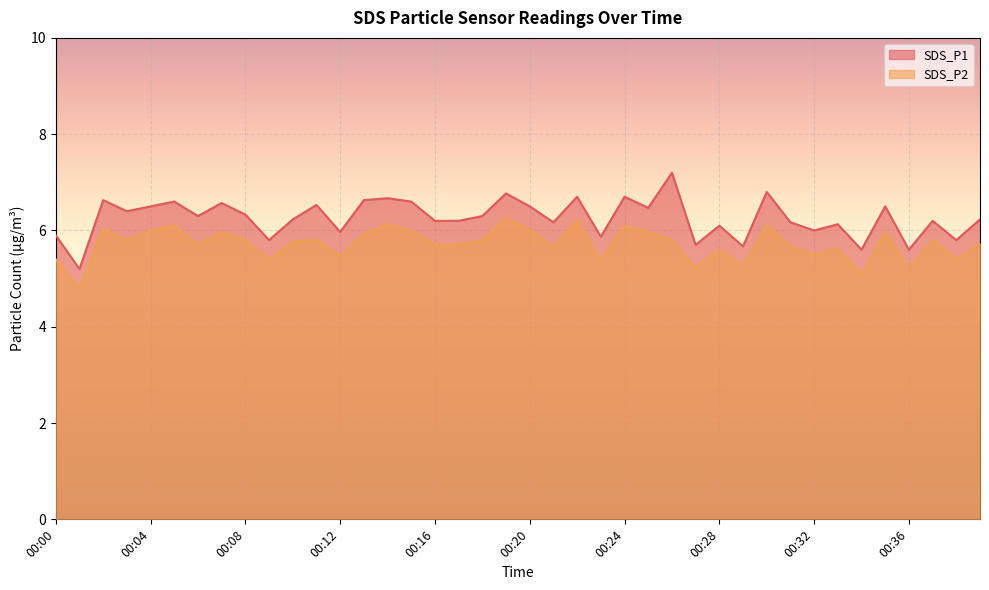

The value of SDS_P1 at 00:22 is 3.3. True or false?

False